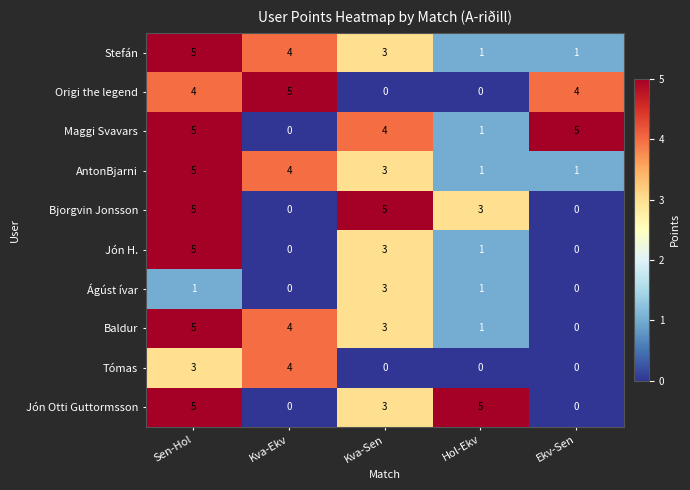

What is the difference between the second highest and second lowest values in the Jón H. series?

3